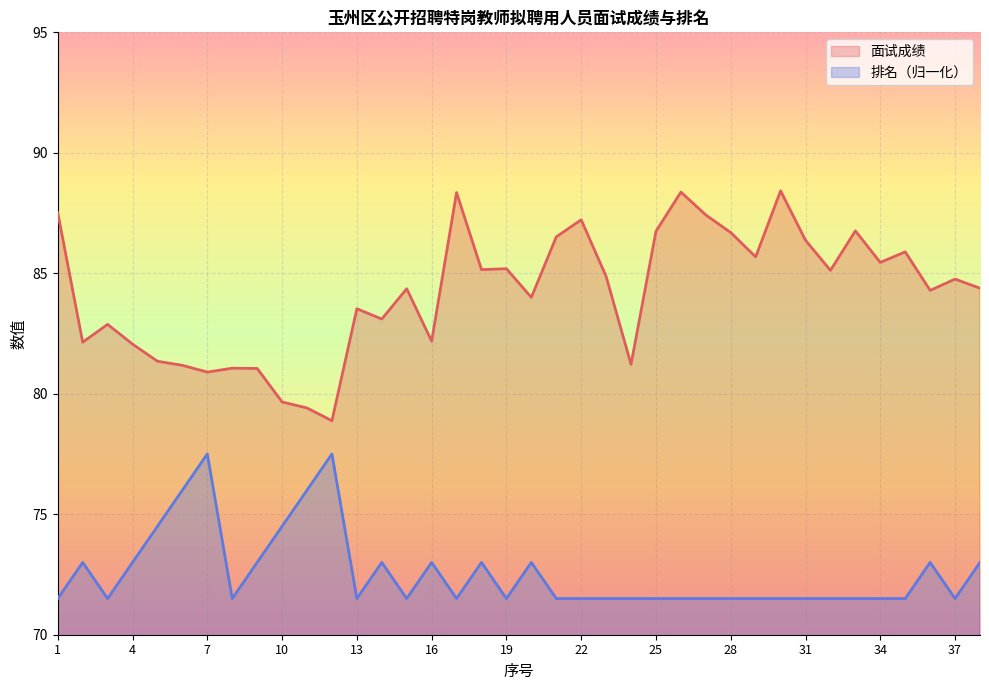

Where is 面试成绩 nearest to the value 83?

14